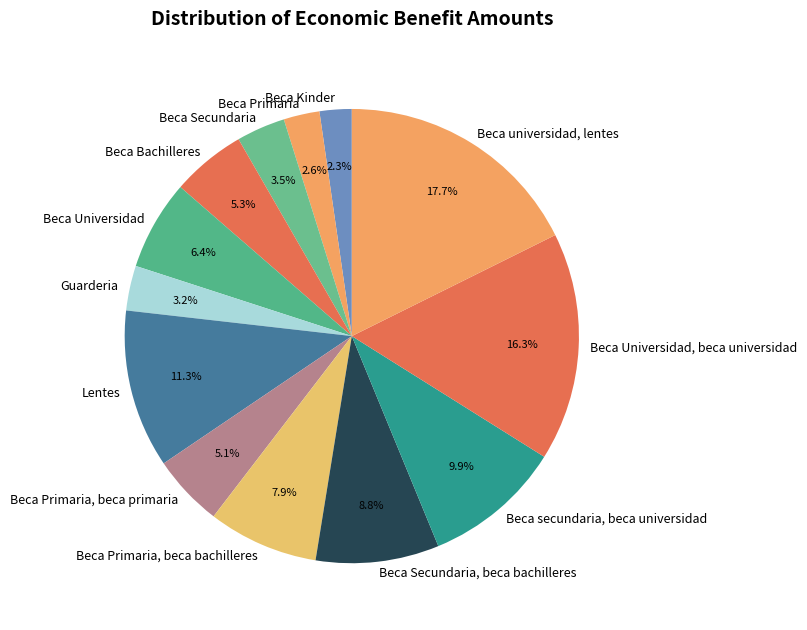

Does Beca Bachilleres account for over 50% of the chart?

No